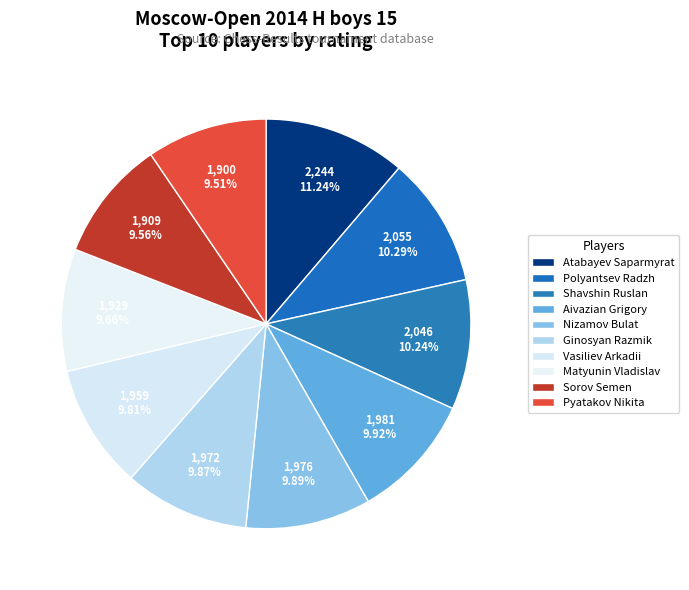

Is there any slice that represents more than half of the pie?

No